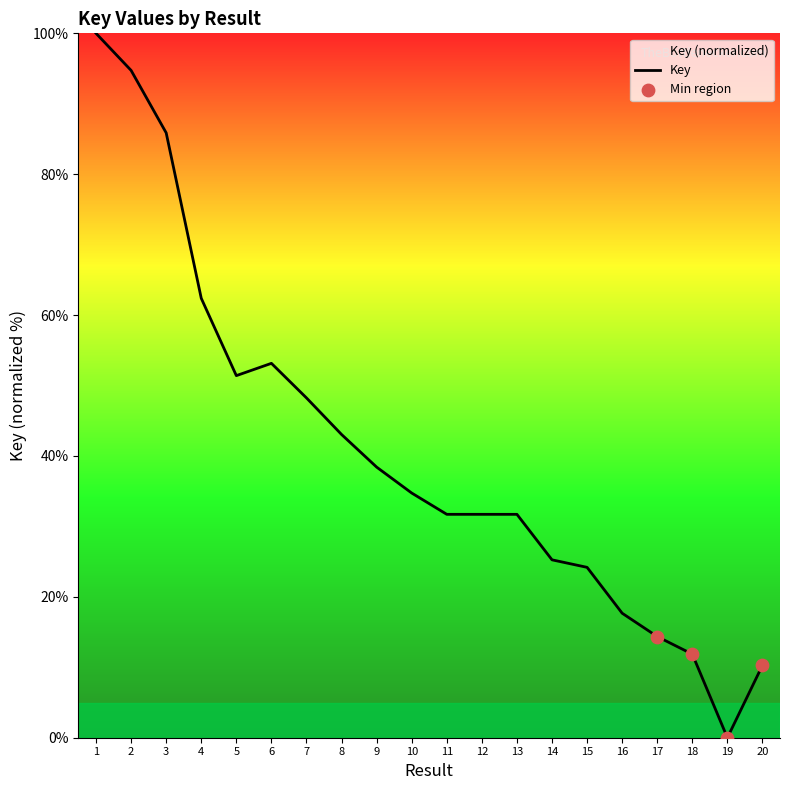

Between 18 and 2, which is larger?

2